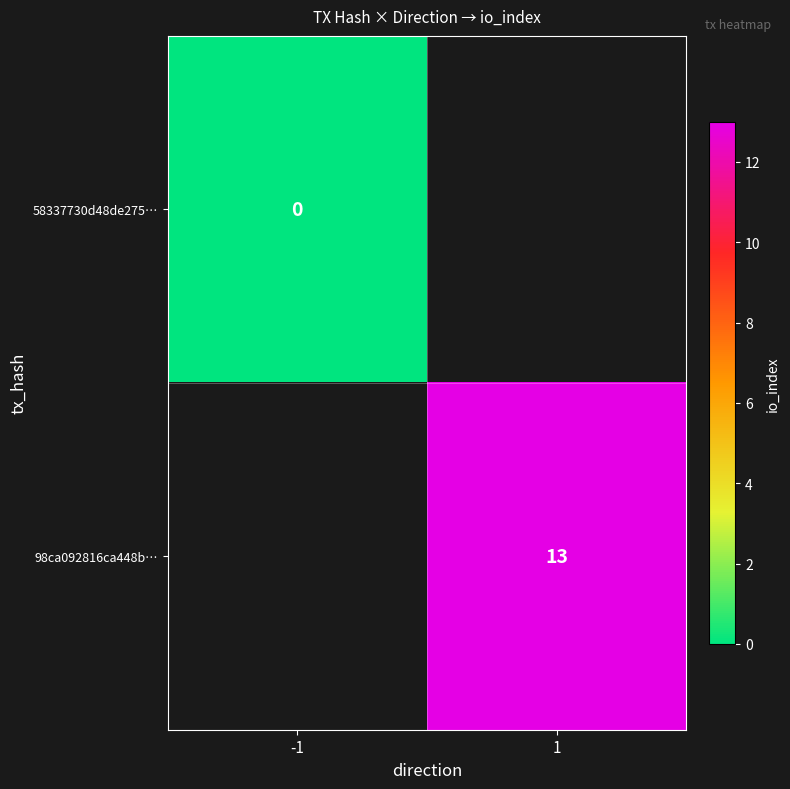

Is the value of 58337730d48de275… at -1 greater than the value of 98ca092816ca448b… at 1?

No